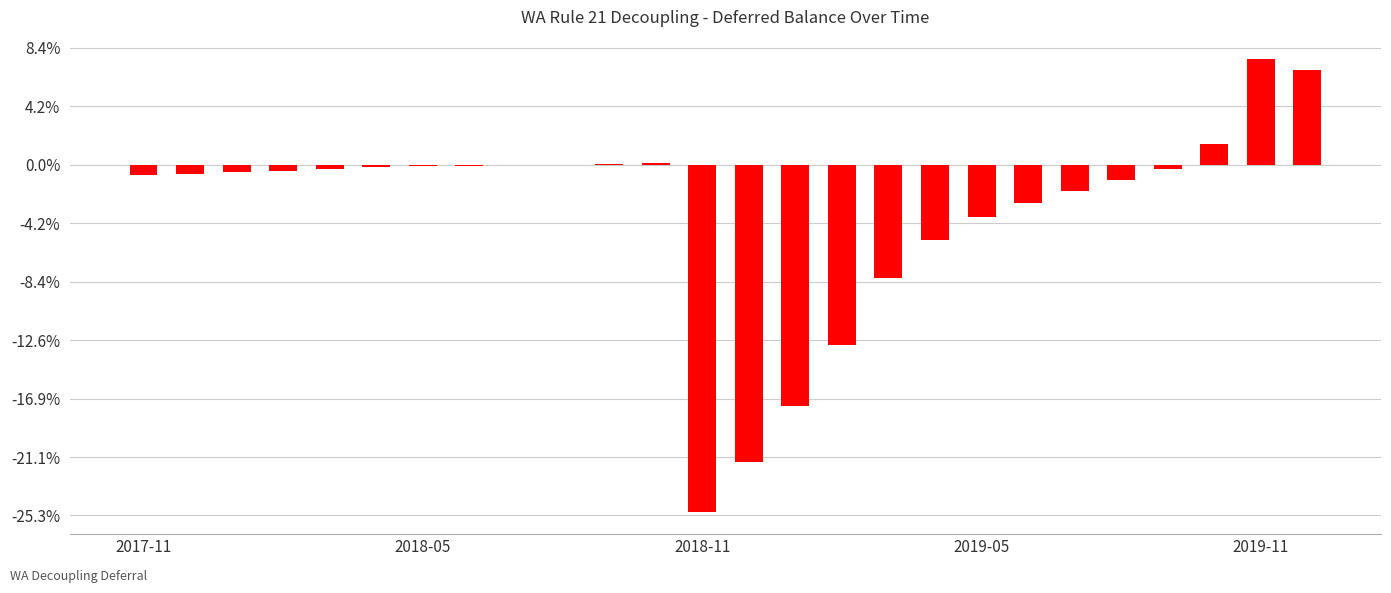

Are the bars horizontal?

No